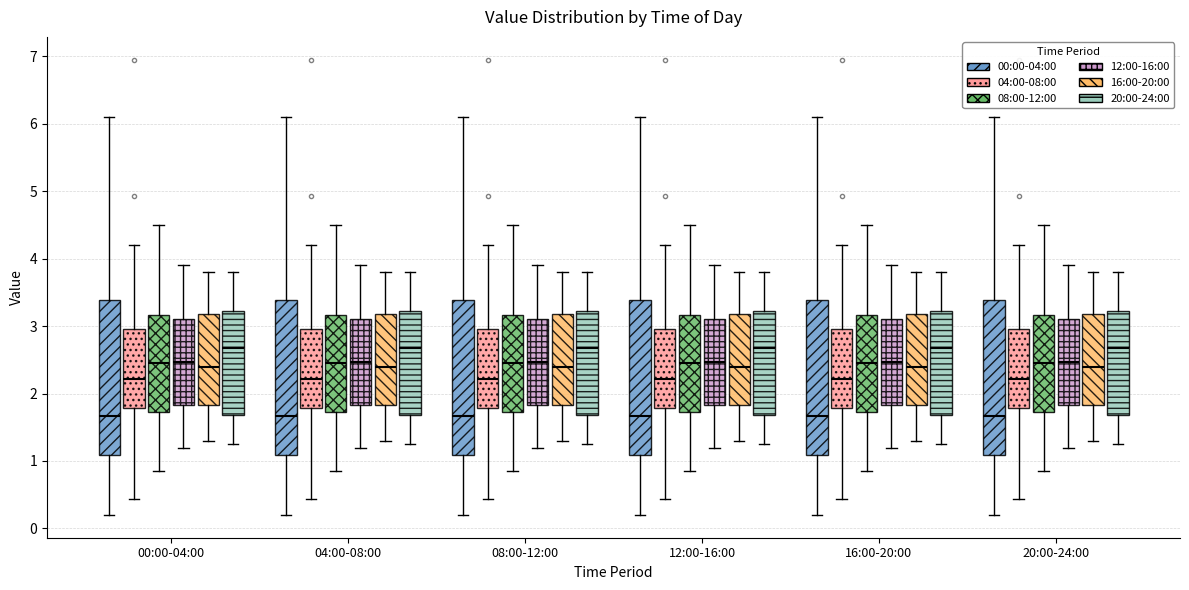

Reading left to right, transcribe this box plot: for each box, give where its median line is, the range the box spans, and where its two whiskers end, as read against the y-axis. The values are not printed on the chart, so give them approximately, as read against the axis.

00:00-04:00 (00:00-04:00): median 1.7, box 1.1 to 3.4, whiskers 0.2 to 6.1
00:00-04:00 (04:00-08:00): median 2.2, box 1.8 to 3.0, whiskers 0.4 to 4.2
00:00-04:00 (08:00-12:00): median 2.5, box 1.7 to 3.2, whiskers 0.9 to 4.5
00:00-04:00 (12:00-16:00): median 2.5, box 1.8 to 3.1, whiskers 1.2 to 3.9
00:00-04:00 (16:00-20:00): median 2.4, box 1.8 to 3.2, whiskers 1.3 to 3.8
00:00-04:00 (20:00-24:00): median 2.7, box 1.7 to 3.2, whiskers 1.3 to 3.8
04:00-08:00 (00:00-04:00): median 1.7, box 1.1 to 3.4, whiskers 0.2 to 6.1
04:00-08:00 (04:00-08:00): median 2.2, box 1.8 to 3.0, whiskers 0.4 to 4.2
04:00-08:00 (08:00-12:00): median 2.5, box 1.7 to 3.2, whiskers 0.9 to 4.5
04:00-08:00 (12:00-16:00): median 2.5, box 1.8 to 3.1, whiskers 1.2 to 3.9
04:00-08:00 (16:00-20:00): median 2.4, box 1.8 to 3.2, whiskers 1.3 to 3.8
04:00-08:00 (20:00-24:00): median 2.7, box 1.7 to 3.2, whiskers 1.3 to 3.8
08:00-12:00 (00:00-04:00): median 1.7, box 1.1 to 3.4, whiskers 0.2 to 6.1
08:00-12:00 (04:00-08:00): median 2.2, box 1.8 to 3.0, whiskers 0.4 to 4.2
08:00-12:00 (08:00-12:00): median 2.5, box 1.7 to 3.2, whiskers 0.9 to 4.5
08:00-12:00 (12:00-16:00): median 2.5, box 1.8 to 3.1, whiskers 1.2 to 3.9
08:00-12:00 (16:00-20:00): median 2.4, box 1.8 to 3.2, whiskers 1.3 to 3.8
08:00-12:00 (20:00-24:00): median 2.7, box 1.7 to 3.2, whiskers 1.3 to 3.8
12:00-16:00 (00:00-04:00): median 1.7, box 1.1 to 3.4, whiskers 0.2 to 6.1
12:00-16:00 (04:00-08:00): median 2.2, box 1.8 to 3.0, whiskers 0.4 to 4.2
12:00-16:00 (08:00-12:00): median 2.5, box 1.7 to 3.2, whiskers 0.9 to 4.5
12:00-16:00 (12:00-16:00): median 2.5, box 1.8 to 3.1, whiskers 1.2 to 3.9
12:00-16:00 (16:00-20:00): median 2.4, box 1.8 to 3.2, whiskers 1.3 to 3.8
12:00-16:00 (20:00-24:00): median 2.7, box 1.7 to 3.2, whiskers 1.3 to 3.8
16:00-20:00 (00:00-04:00): median 1.7, box 1.1 to 3.4, whiskers 0.2 to 6.1
16:00-20:00 (04:00-08:00): median 2.2, box 1.8 to 3.0, whiskers 0.4 to 4.2
16:00-20:00 (08:00-12:00): median 2.5, box 1.7 to 3.2, whiskers 0.9 to 4.5
16:00-20:00 (12:00-16:00): median 2.5, box 1.8 to 3.1, whiskers 1.2 to 3.9
16:00-20:00 (16:00-20:00): median 2.4, box 1.8 to 3.2, whiskers 1.3 to 3.8
16:00-20:00 (20:00-24:00): median 2.7, box 1.7 to 3.2, whiskers 1.3 to 3.8
20:00-24:00 (00:00-04:00): median 1.7, box 1.1 to 3.4, whiskers 0.2 to 6.1
20:00-24:00 (04:00-08:00): median 2.2, box 1.8 to 3.0, whiskers 0.4 to 4.2
20:00-24:00 (08:00-12:00): median 2.5, box 1.7 to 3.2, whiskers 0.9 to 4.5
20:00-24:00 (12:00-16:00): median 2.5, box 1.8 to 3.1, whiskers 1.2 to 3.9
20:00-24:00 (16:00-20:00): median 2.4, box 1.8 to 3.2, whiskers 1.3 to 3.8
20:00-24:00 (20:00-24:00): median 2.7, box 1.7 to 3.2, whiskers 1.3 to 3.8